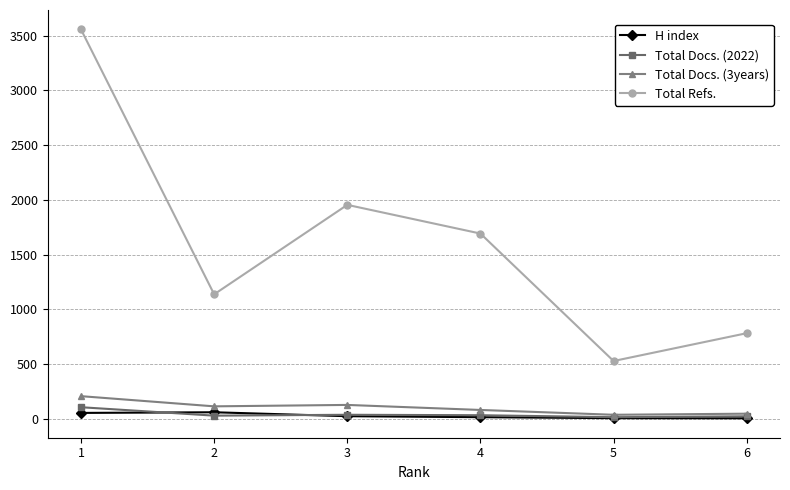

What is the value of the Total Docs. (2022) point at the 2nd from the left?

30